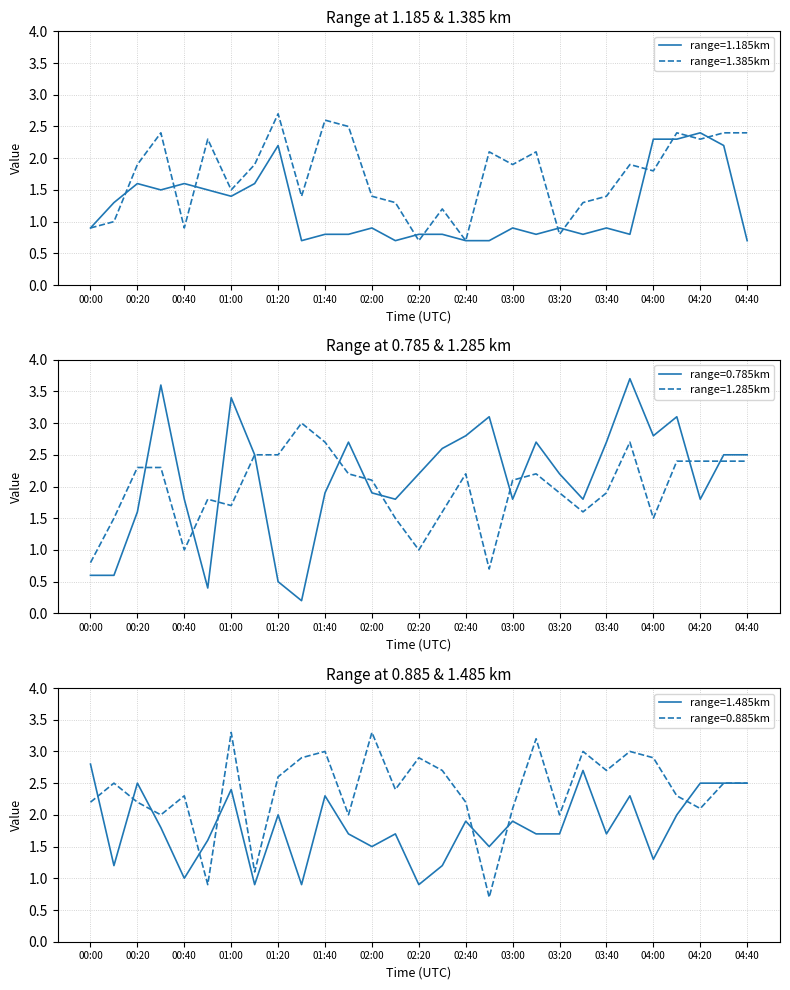

What is the value of the 1.485 point at the 1st from the left?

2.8